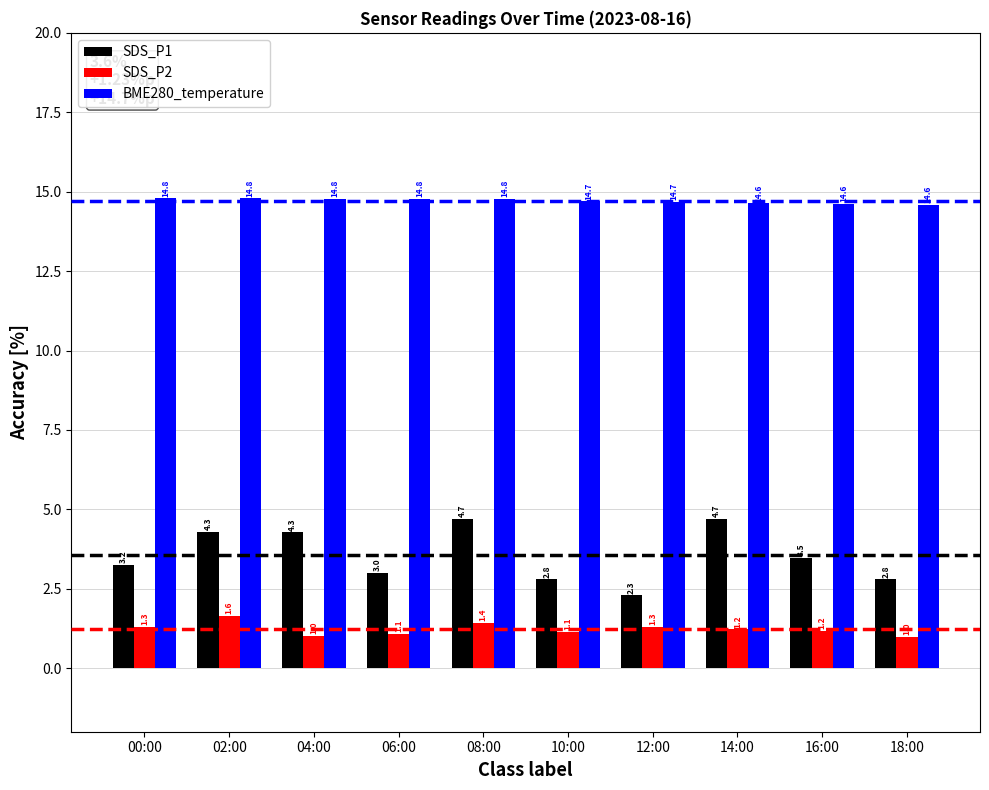

At 12:00, list the series in order from largest to smallest.

BME280_temperature, SDS_P1, SDS_P2